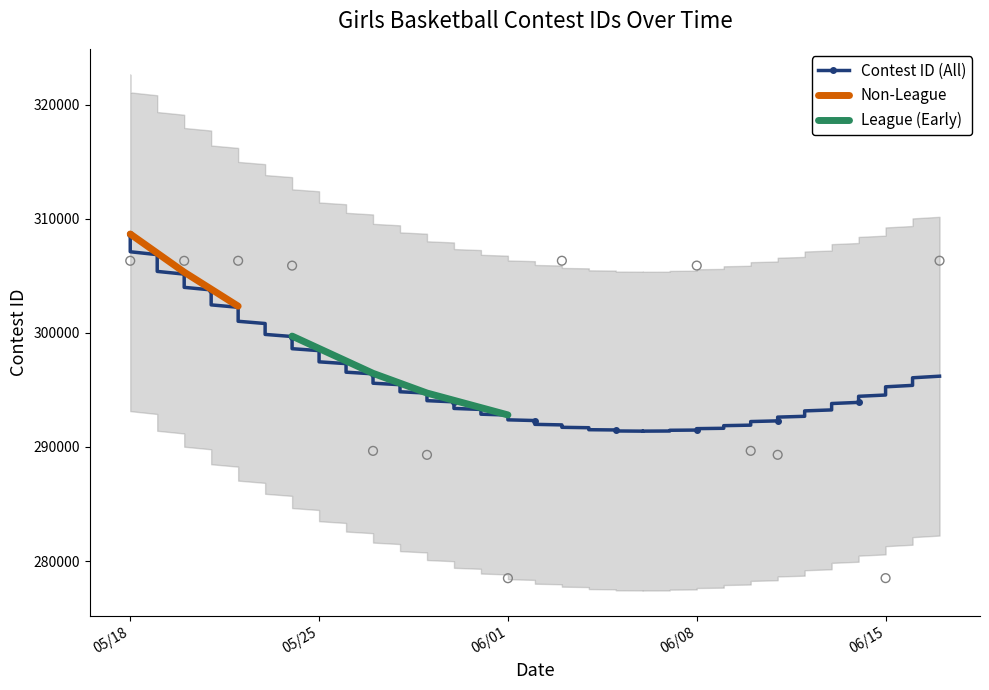

Which has a higher value, 5/27/21 or 6/15/21?

5/27/21